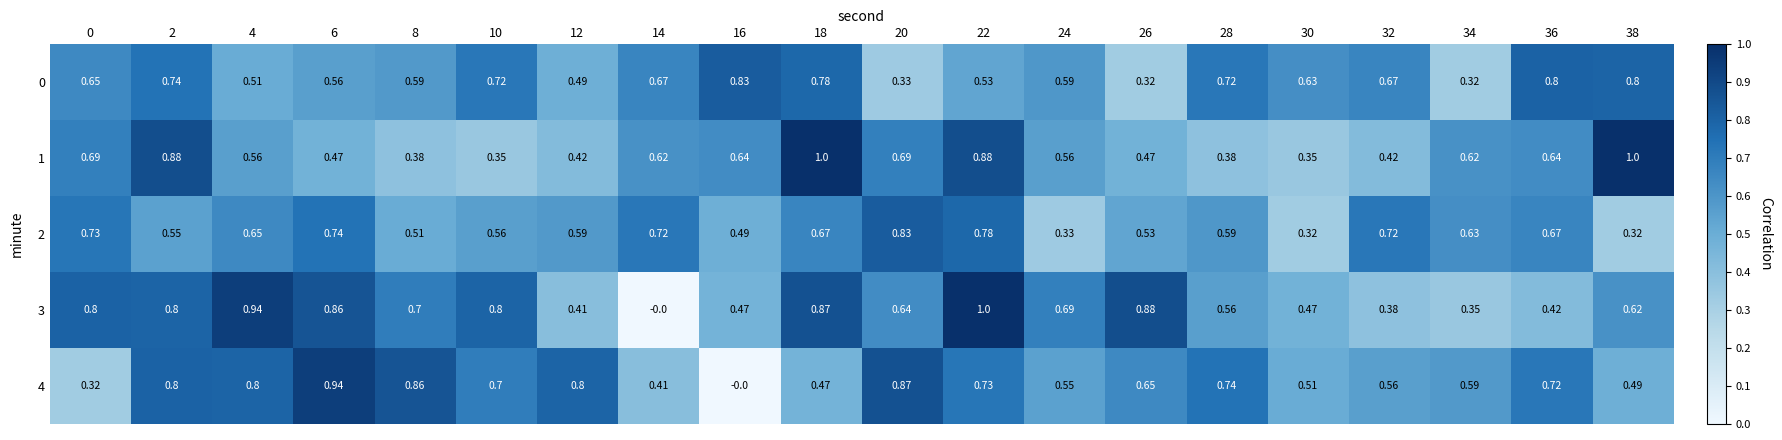

Is the value of 0 at 8 greater than the value of 1 at 16?

No